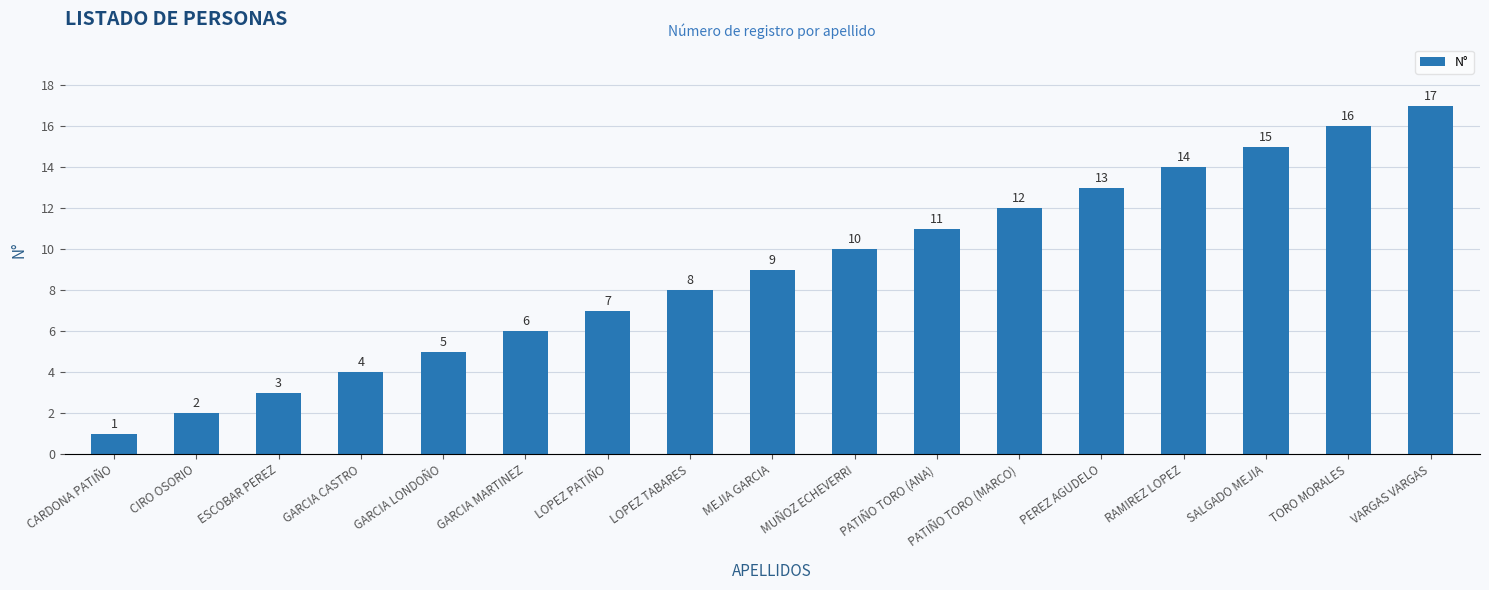

The value at LOPEZ TABARES is 12. True or false?

False